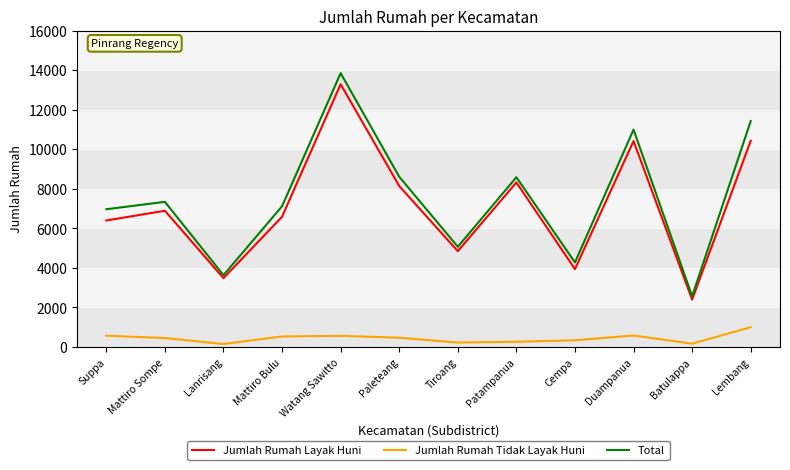

What is the total value across all series at Suppa?

13928